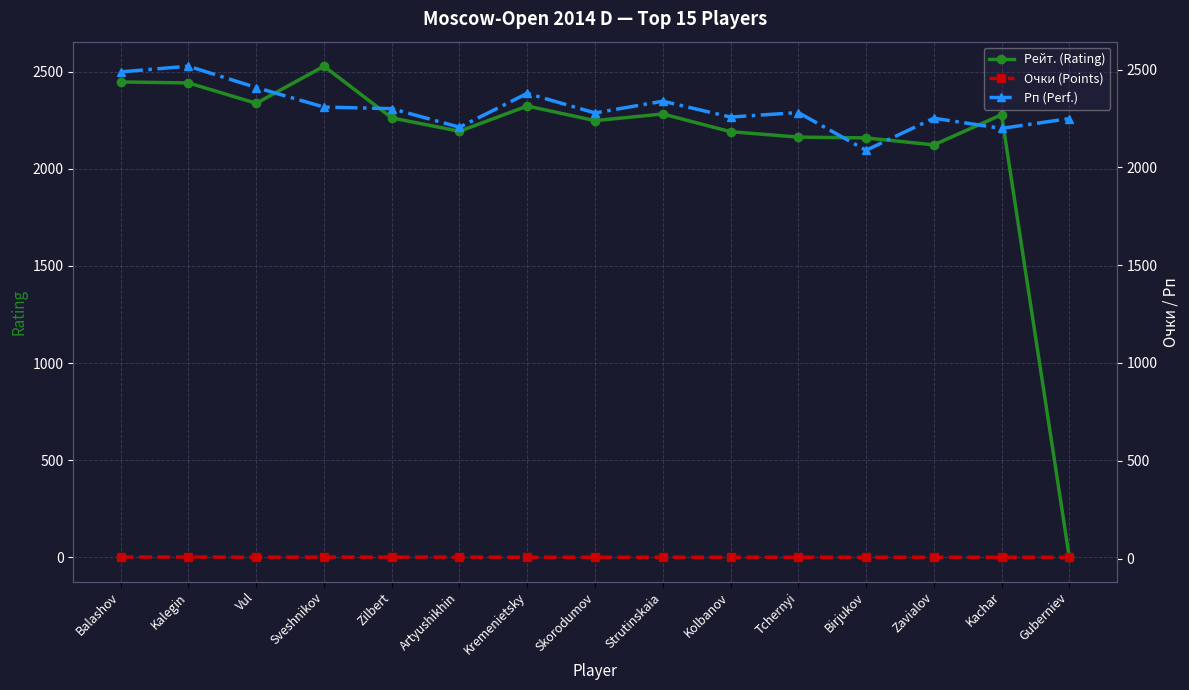

In Рп (Perf.), how many points are higher than both neighbors (excluding endpoints)?

5